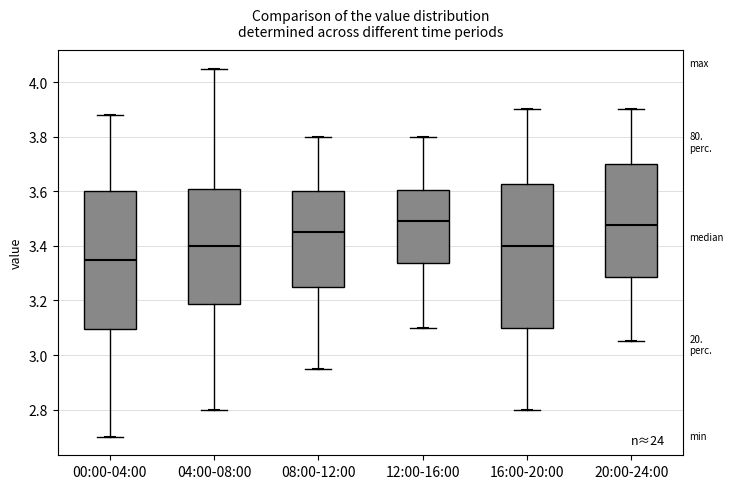

Reading left to right, read every box against the y-axis: the position of its median line, the range the box covers, and the ends of its whiskers. The values are not printed on the chart, so give them approximately, as read against the axis.

00:00-04:00: median 3.36, box 3.10 to 3.60, whiskers 2.70 to 3.88
04:00-08:00: median 3.40, box 3.18 to 3.60, whiskers 2.80 to 4.06
08:00-12:00: median 3.46, box 3.26 to 3.60, whiskers 2.96 to 3.80
12:00-16:00: median 3.50, box 3.34 to 3.60, whiskers 3.10 to 3.80
16:00-20:00: median 3.40, box 3.10 to 3.62, whiskers 2.80 to 3.90
20:00-24:00: median 3.48, box 3.28 to 3.70, whiskers 3.06 to 3.90